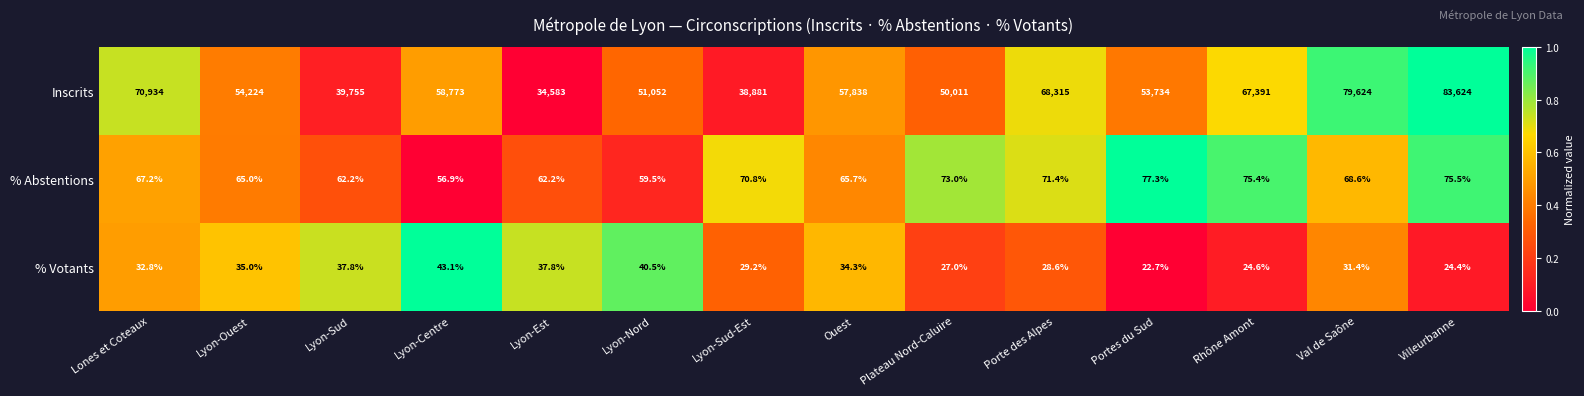

List the series in order of their peak value, lowest first.

% Votants, % Abstentions, Inscrits